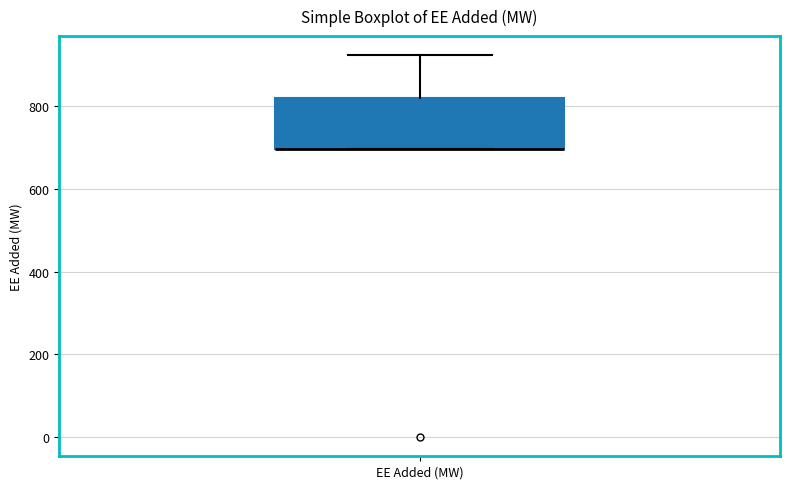

Where is the upper edge of the box for EE Added (MW) on the y-axis? The values are not printed on the chart, so give them approximately, as read against the axis.

820